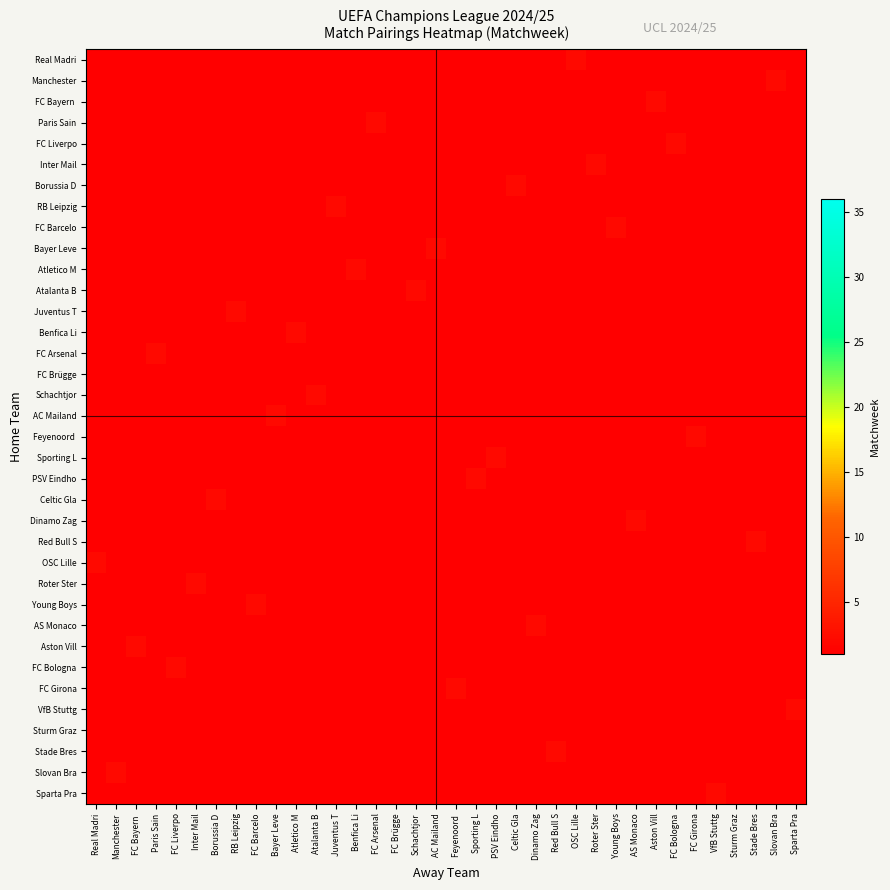

Between Paris Sain and FC Bologna, which is larger?

FC Bologna